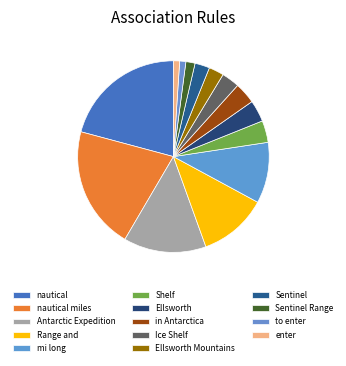

Count the number of slices in the pie.

14